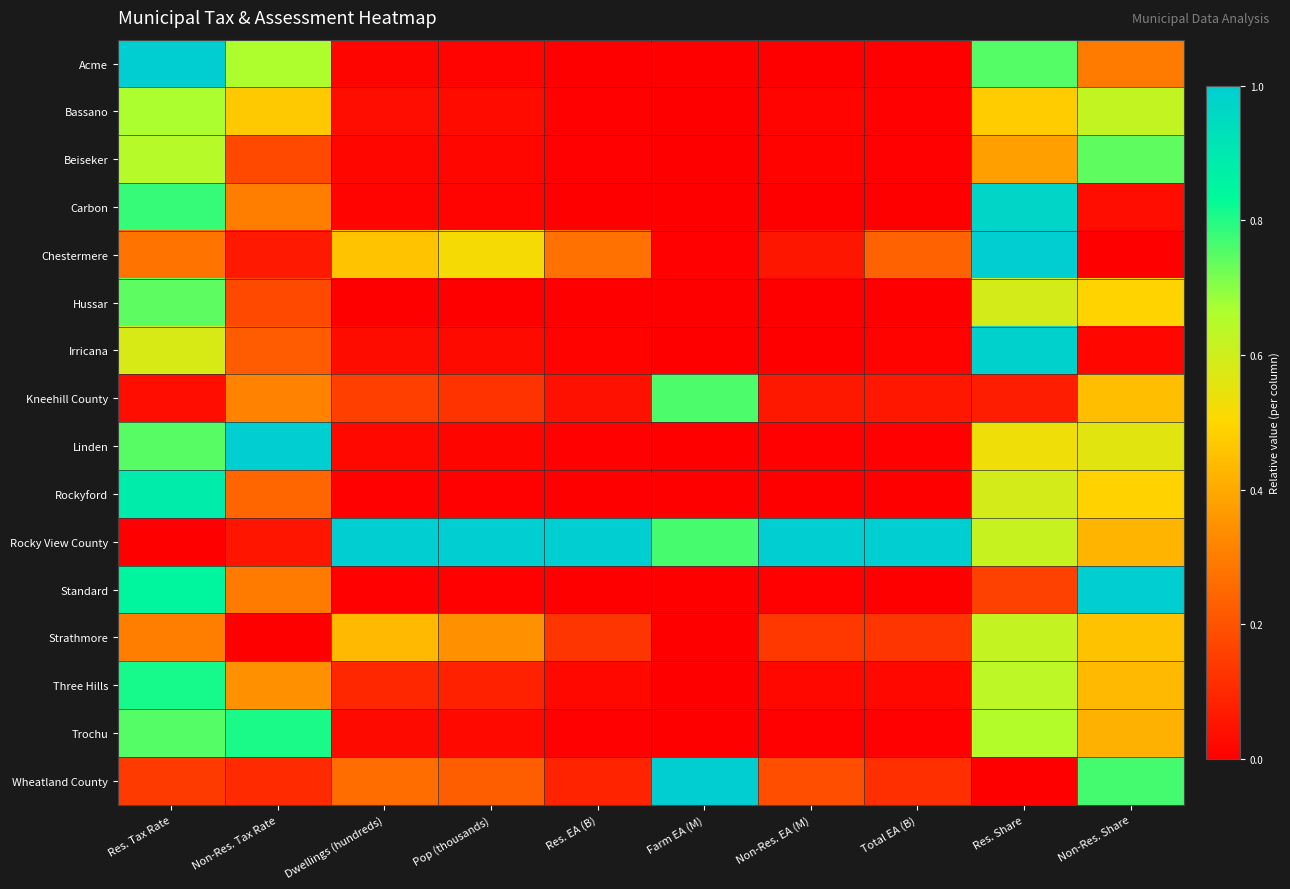

List the series in order of their peak value, lowest first.

Strathmore, Bassano, Beiseker, Hussar, Kneehill County, Trochu, Three Hills, Rockyford, Carbon, Irricana, Acme, Chestermere, Linden, Rocky View County, Standard, Wheatland County